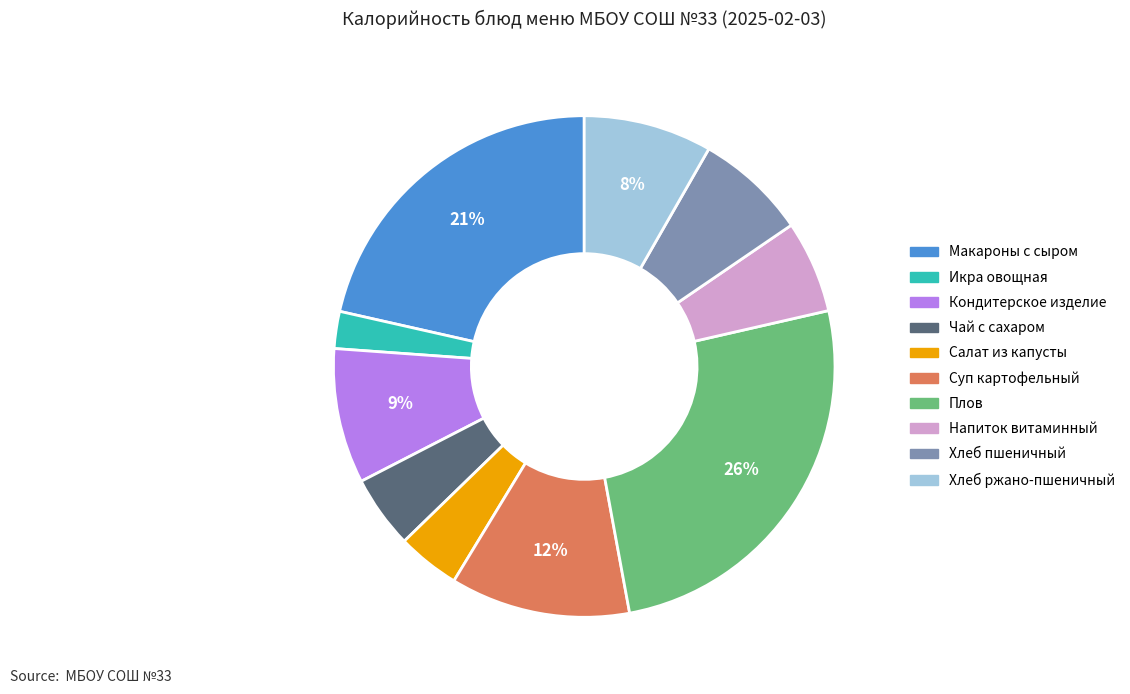

Does any single category account for the majority?

No